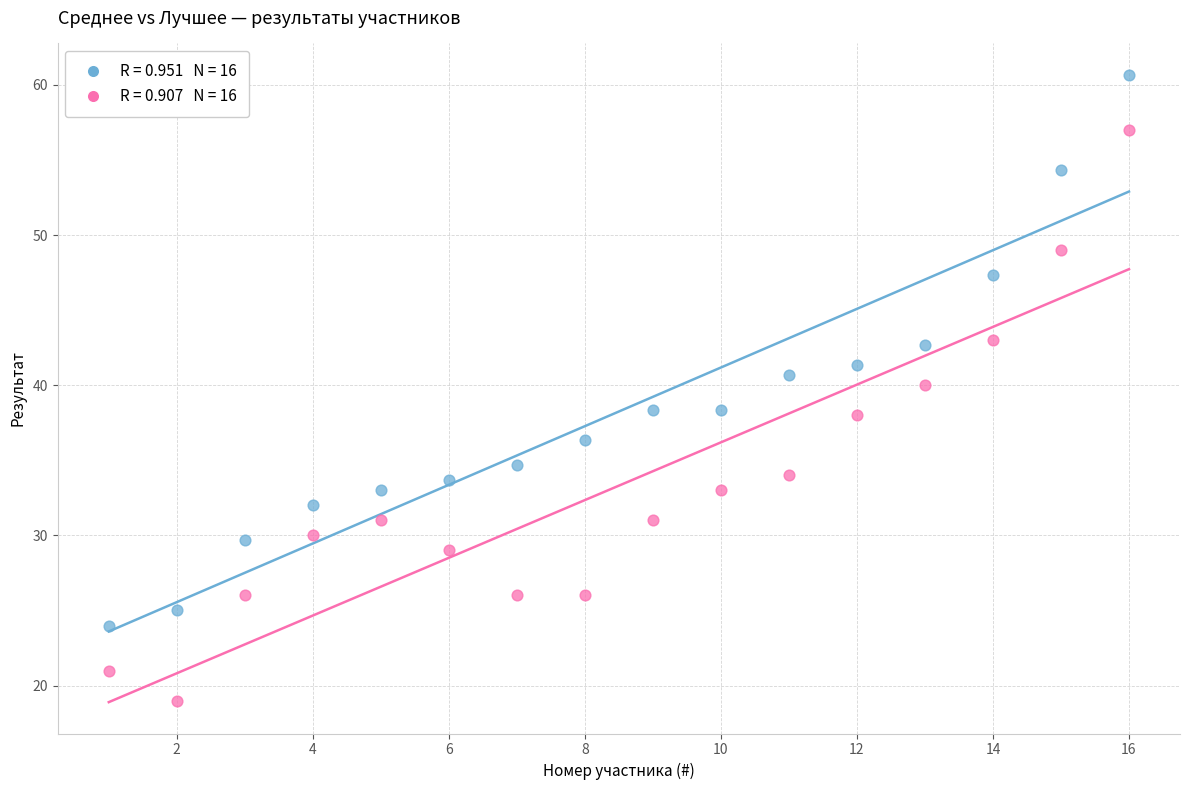

Across all data points, what is the range of X values (max minus min)?

15.0